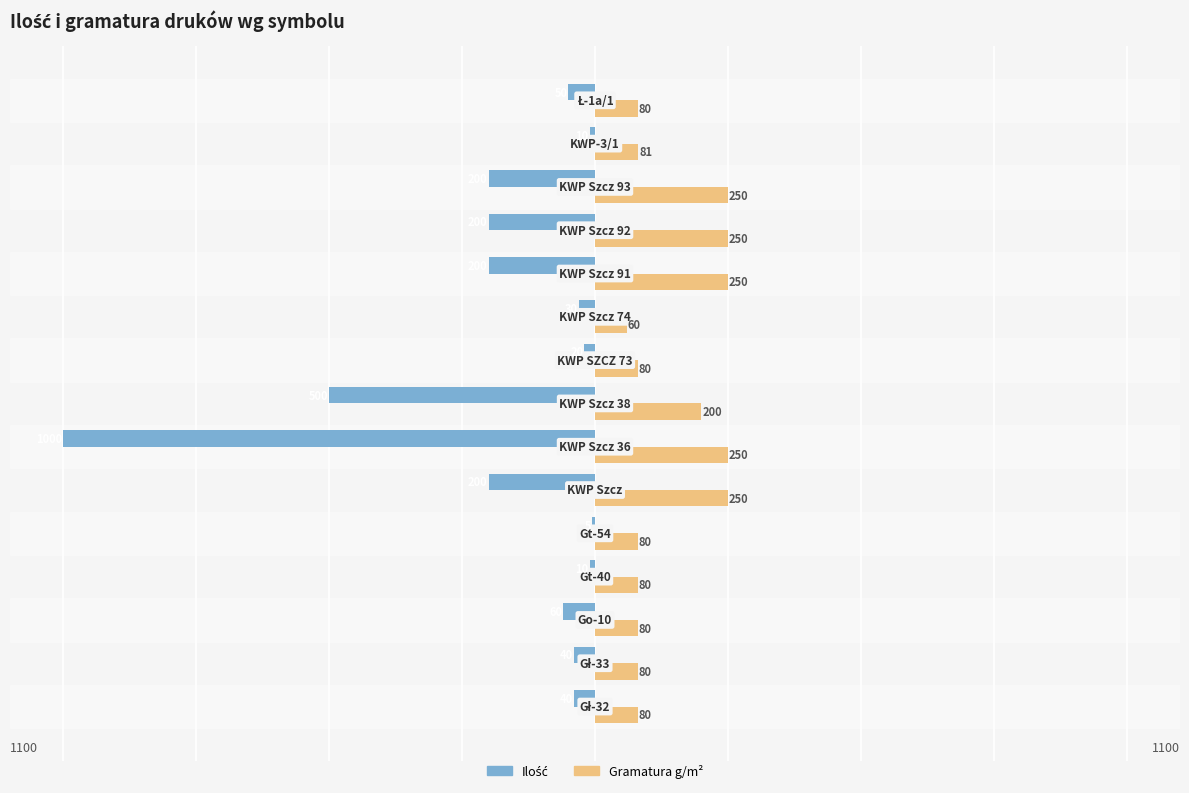

What is the greatest value displayed?

250